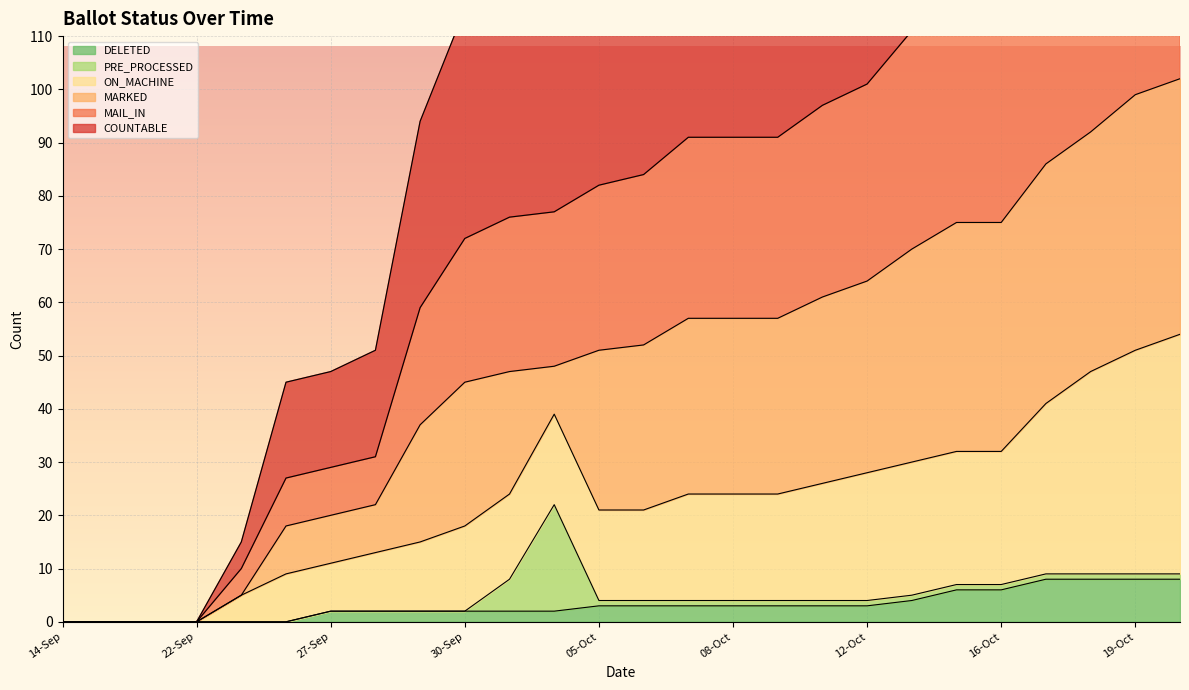

What is the label of the 11th point from the left?

03-Oct